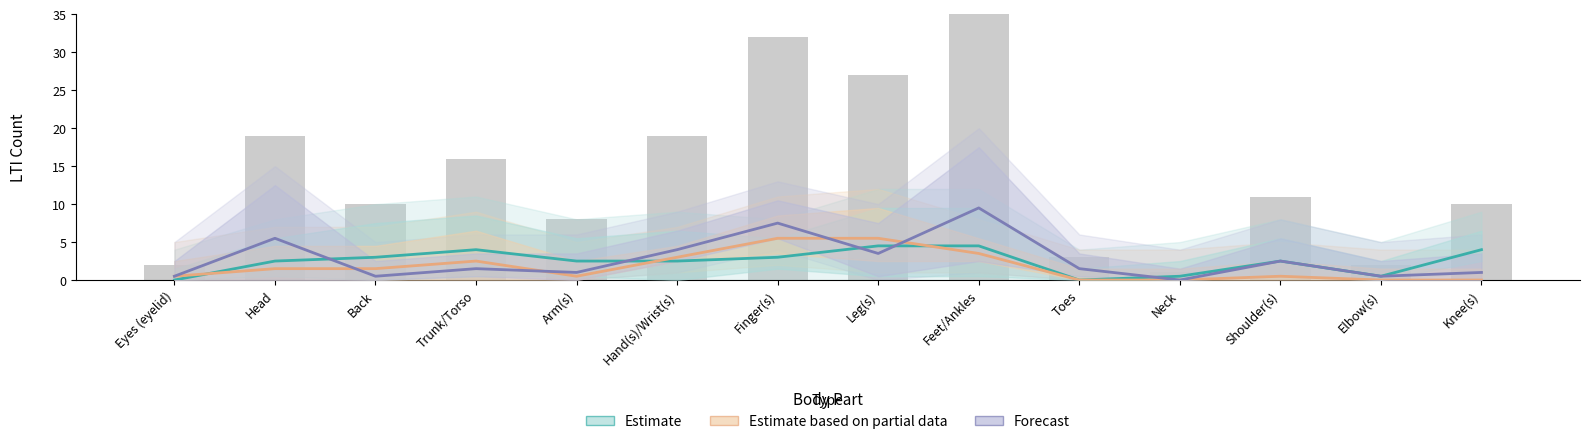

True or false: Estimate has a value of 2.5 at Arm(s).

True